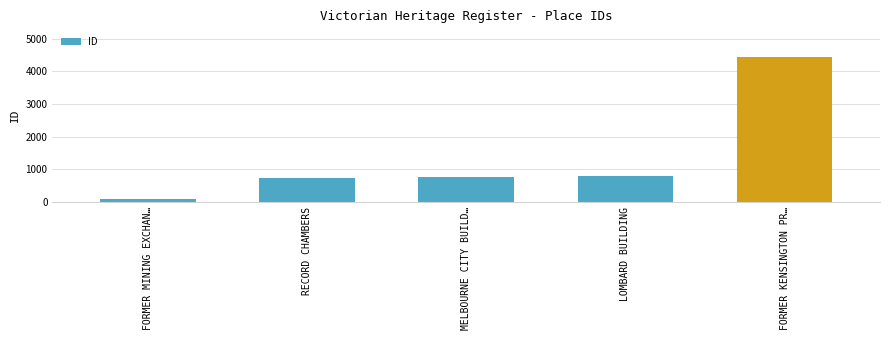

Between FORMER MINING EXCHAN… and RECORD CHAMBERS, which is larger?

RECORD CHAMBERS